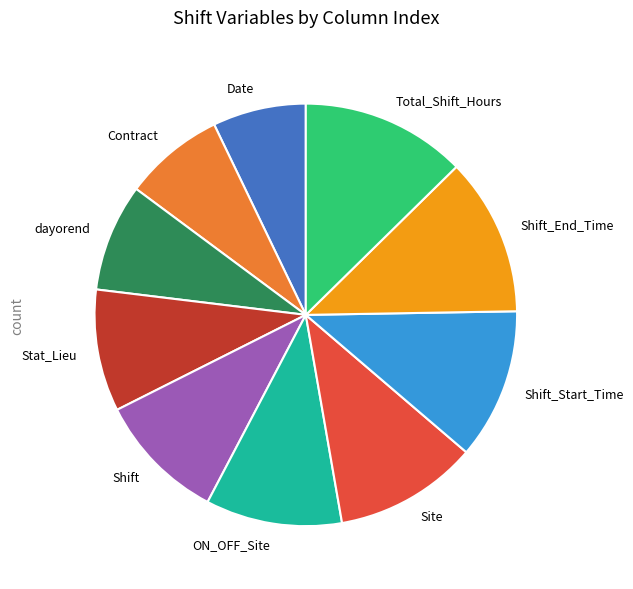

How many slices are in this pie chart?

10